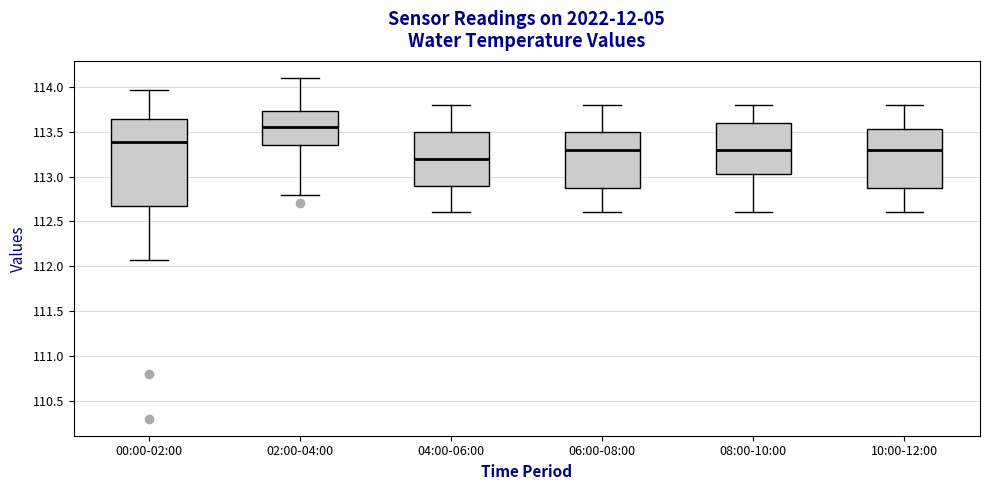

Reading left to right, transcribe this box plot: for each box, give where its median line is, the range the box spans, and where its two whiskers end, as read against the y-axis. The values are not printed on the chart, so give them approximately, as read against the axis.

00:00-02:00: median 113.40, box 112.65 to 113.65, whiskers 112.05 to 113.95
02:00-04:00: median 113.55, box 113.35 to 113.75, whiskers 112.80 to 114.10
04:00-06:00: median 113.20, box 112.90 to 113.50, whiskers 112.60 to 113.80
06:00-08:00: median 113.30, box 112.90 to 113.50, whiskers 112.60 to 113.80
08:00-10:00: median 113.30, box 113.05 to 113.60, whiskers 112.60 to 113.80
10:00-12:00: median 113.30, box 112.90 to 113.55, whiskers 112.60 to 113.80